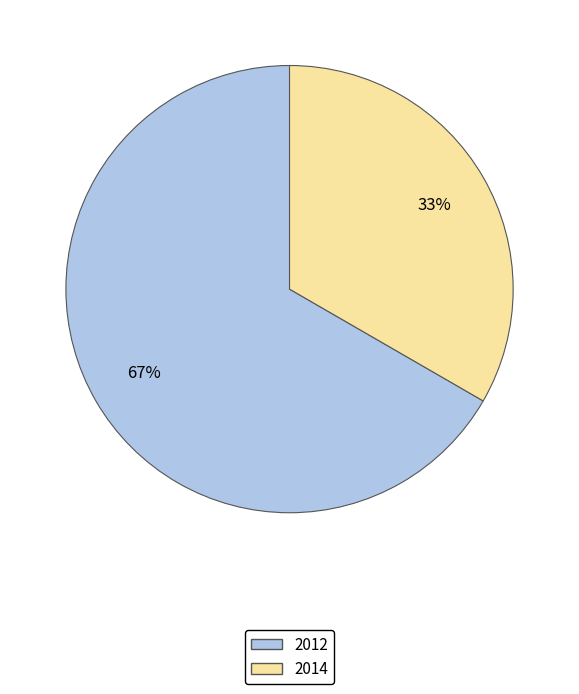

The 2012 slice represents 67% of the pie. True or false?

True